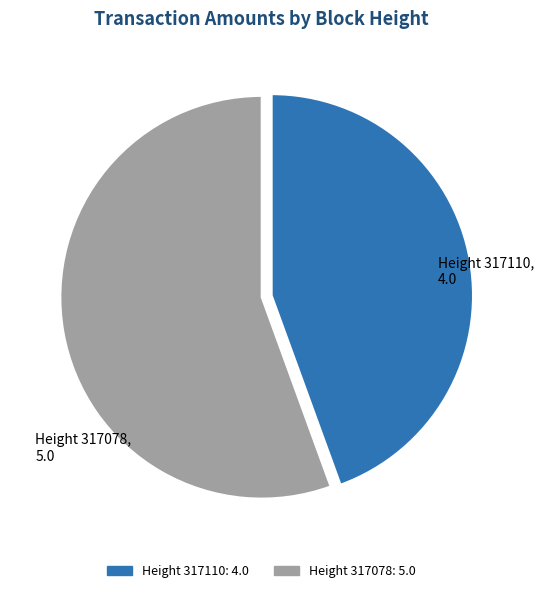

Which slice is the largest?

Height 317078